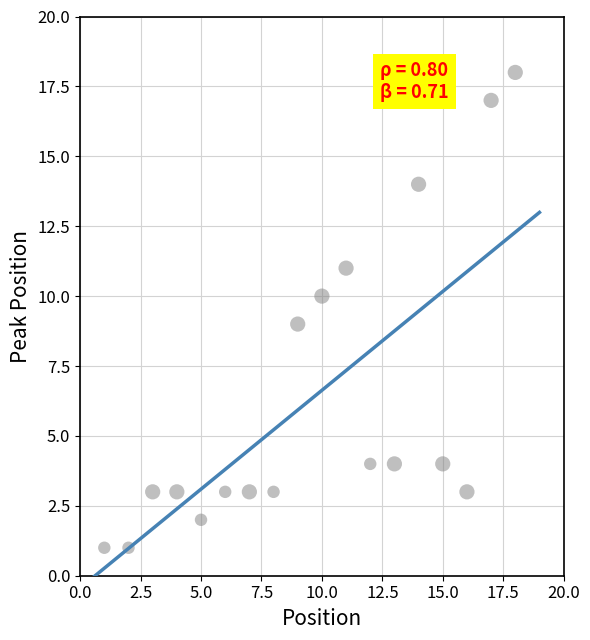

What is the range of Y values (max minus min)?

17